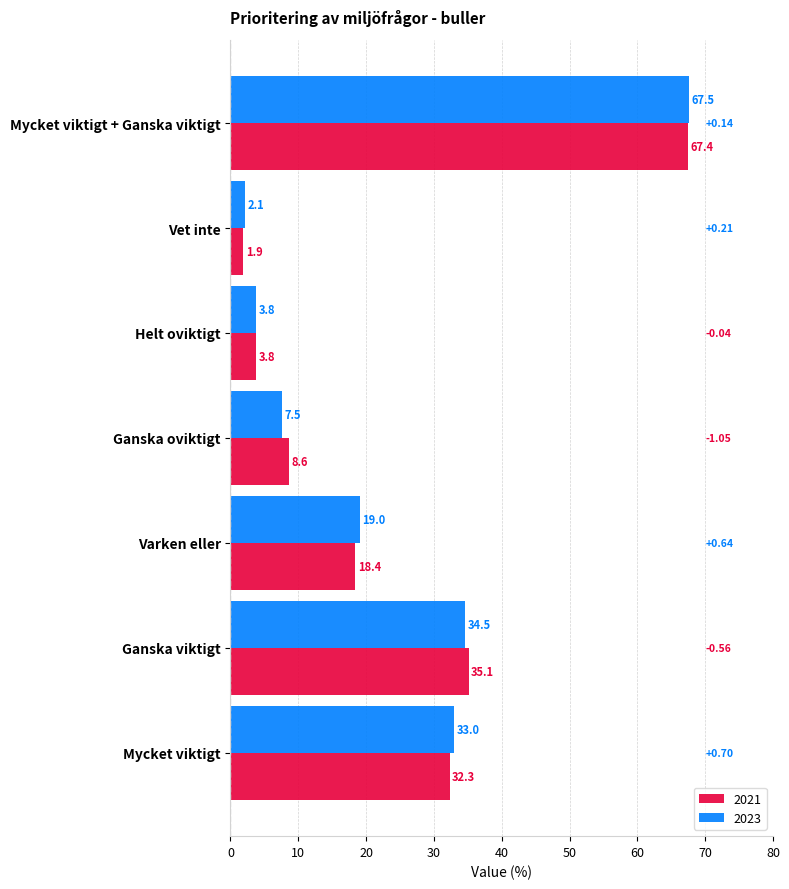

List the labels in order of 2023 value, smallest first.

Vet inte, Helt oviktigt, Ganska oviktigt, Varken eller, Mycket viktigt, Ganska viktigt, Mycket viktigt + Ganska viktigt